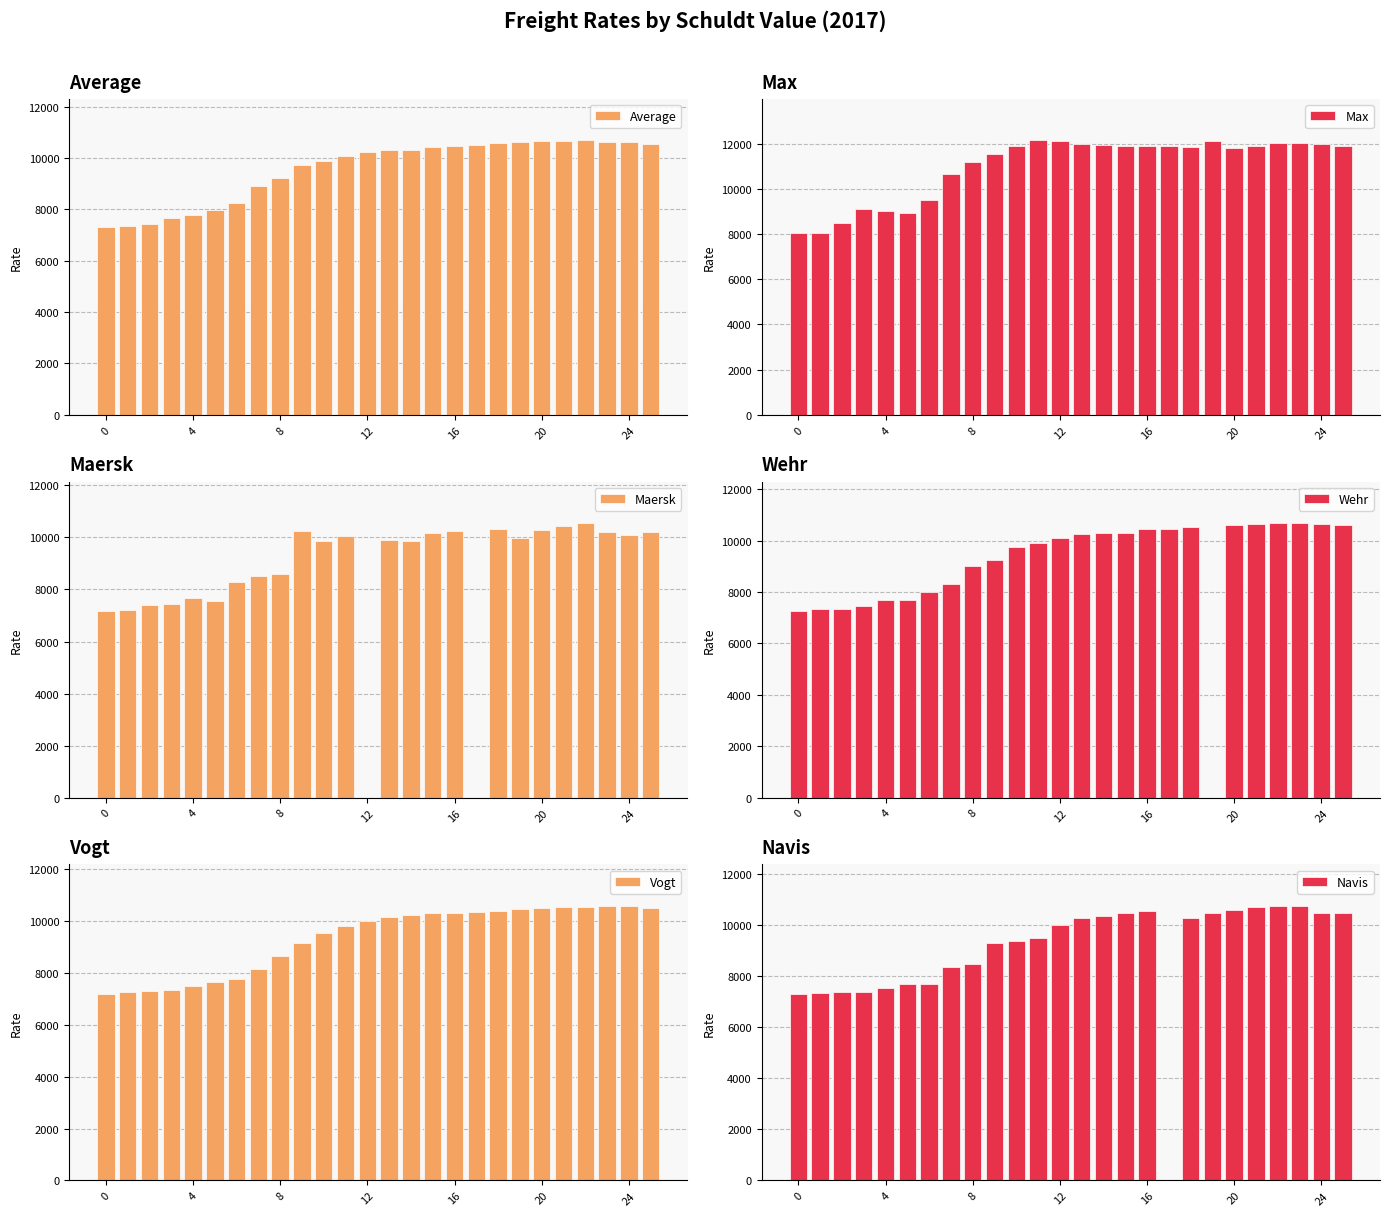

At which category is the sum across all series the highest?

22